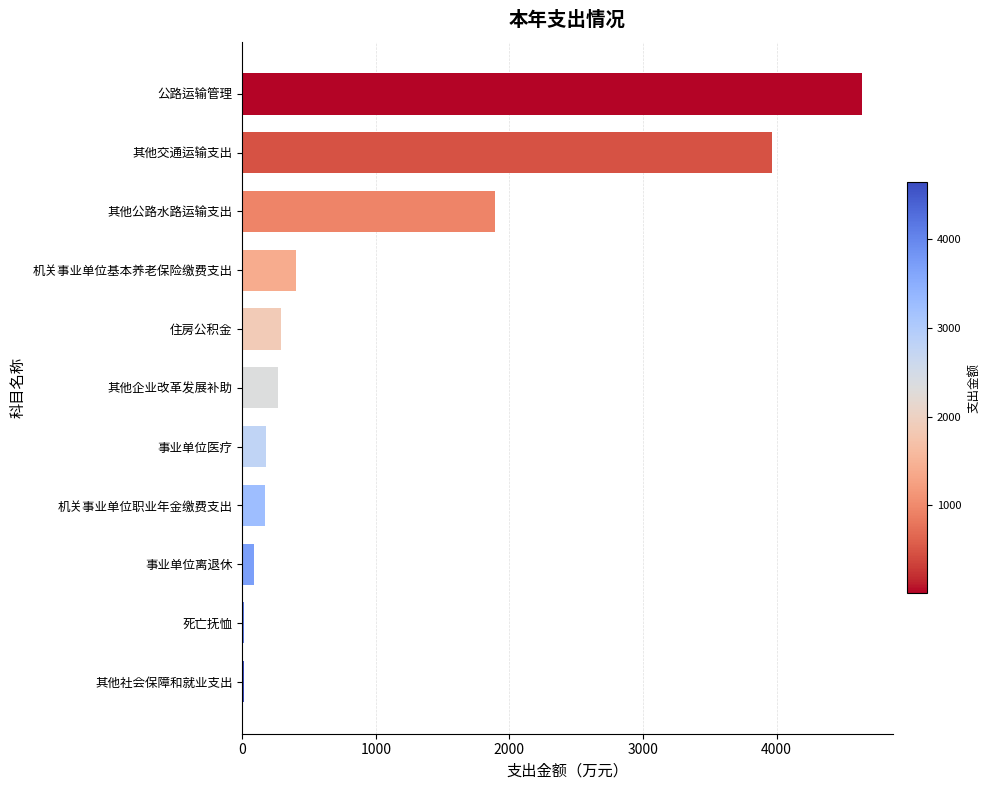

What is the ratio of the value at 其他公路水路运输支出 to the value at 机关事业单位基本养老保险缴费支出?

4.7